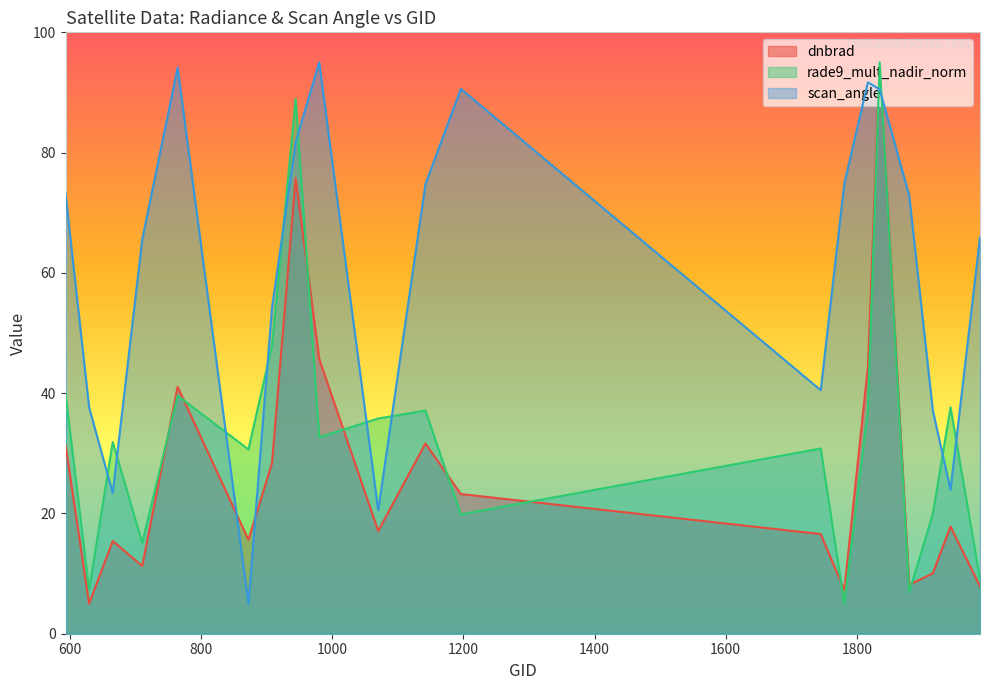

Which series has the largest total across all categories?

scan_angle